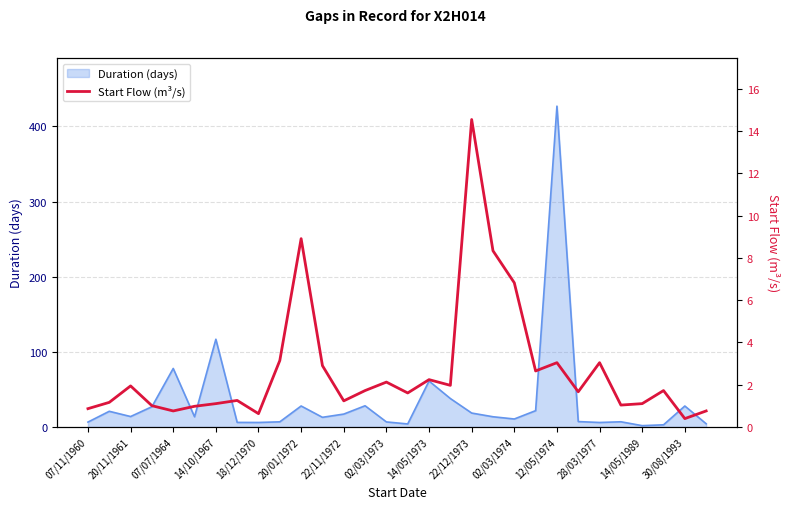

How many data points does each series have?

30